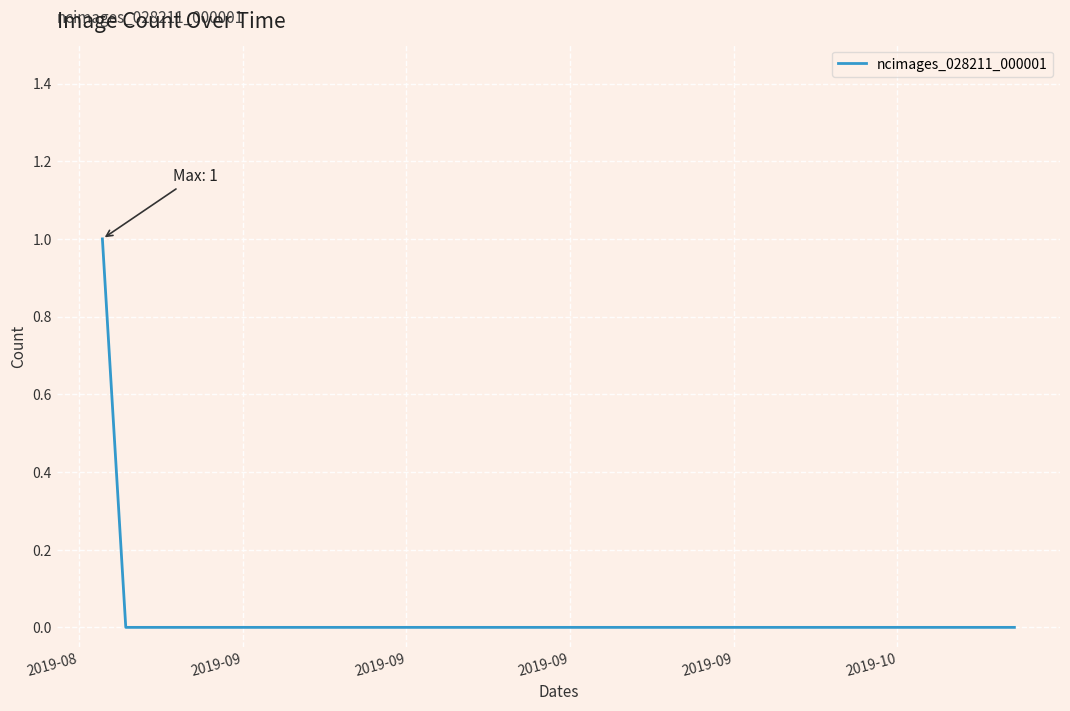

How many lines are shown in the chart?

1